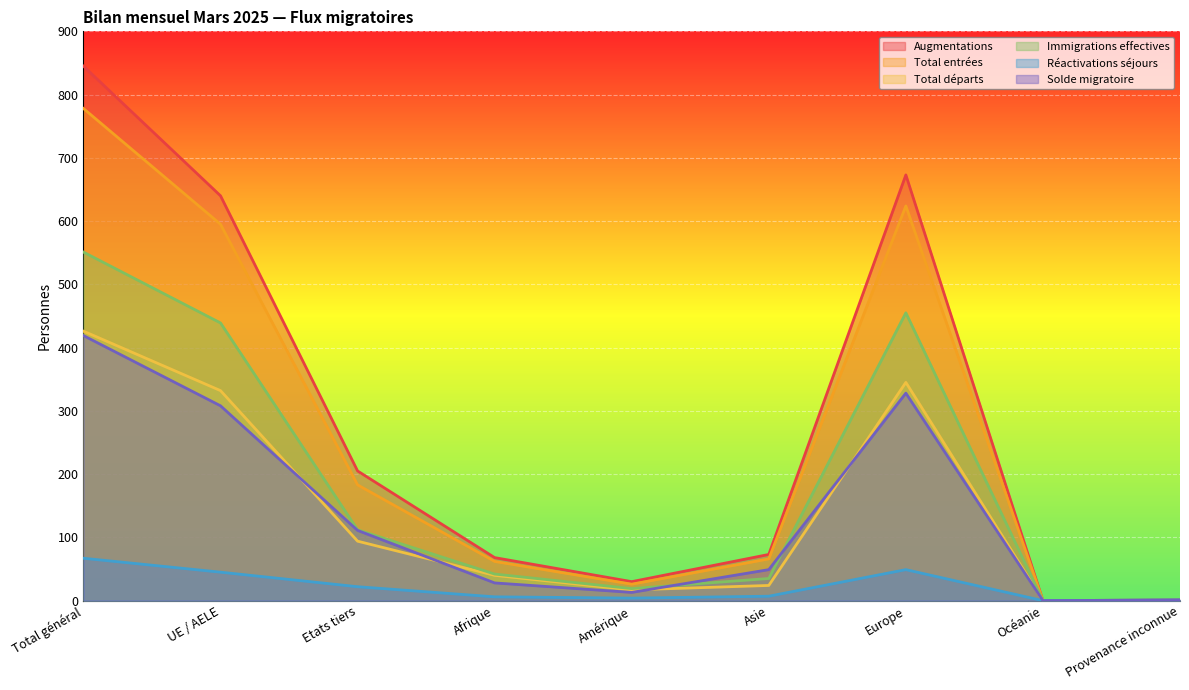

Is it true that Augmentations equals 120 at Asie?

False